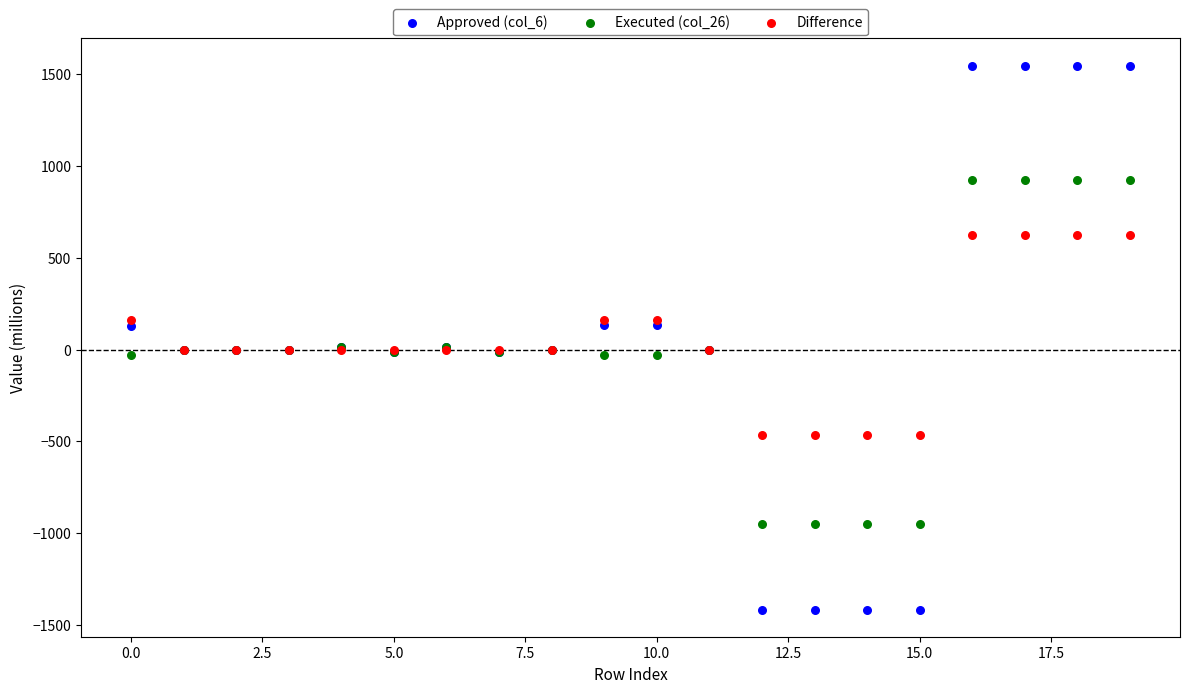

What are all the series names shown in the legend?

Approved (col_6), Executed (col_26), Difference